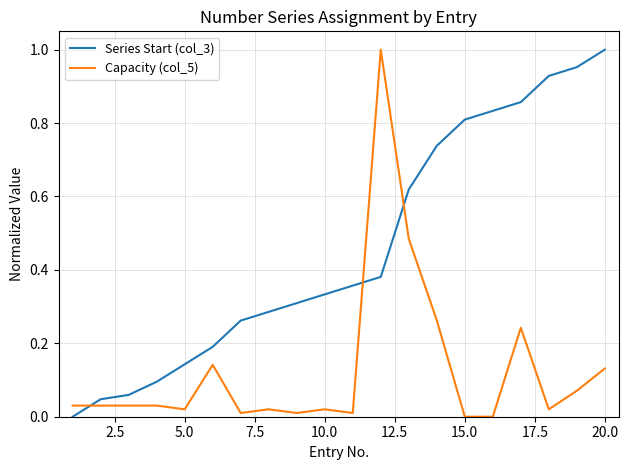

Which series has the largest total across all categories?

Series Start (col_3)